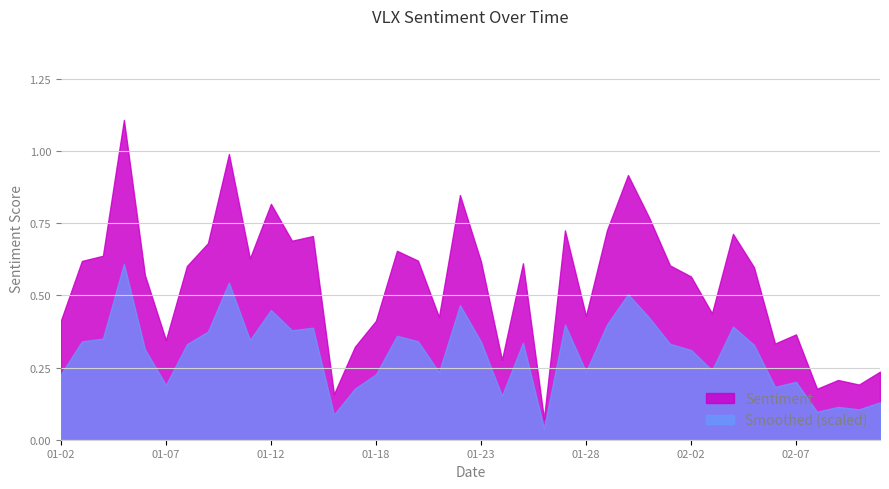

True or false: Smoothed (scaled) and Sentiment intersect in this chart.

False